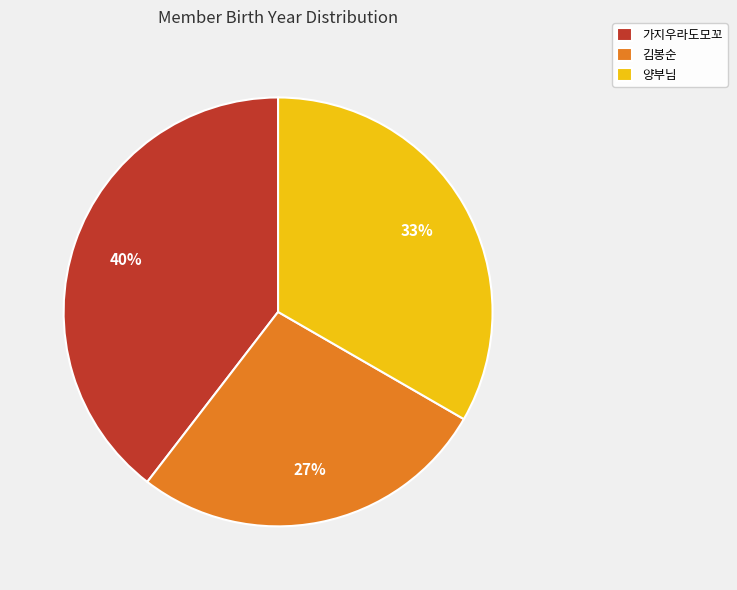

Which category has the smallest portion of the pie?

김봉순